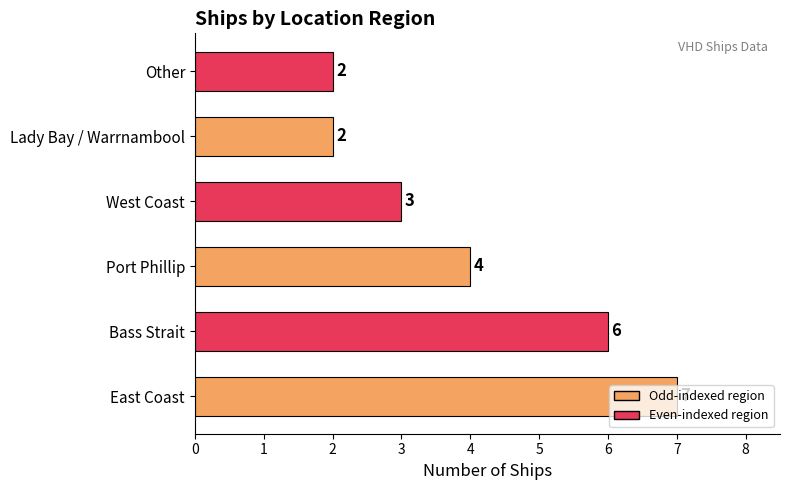

What is the change in value from East Coast to Lady Bay / Warrnambool?

-5